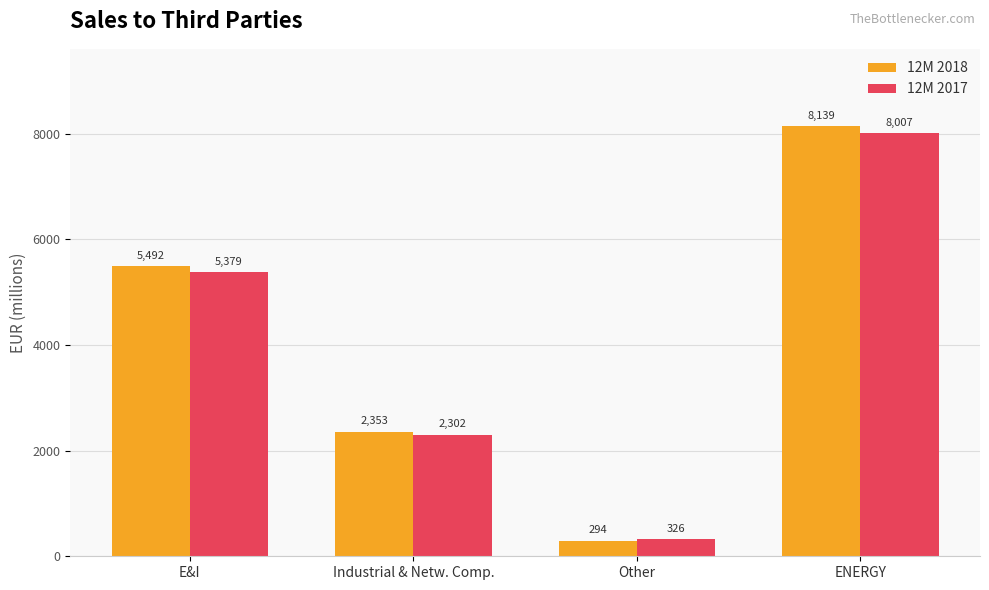

How many series are shown in this chart?

2